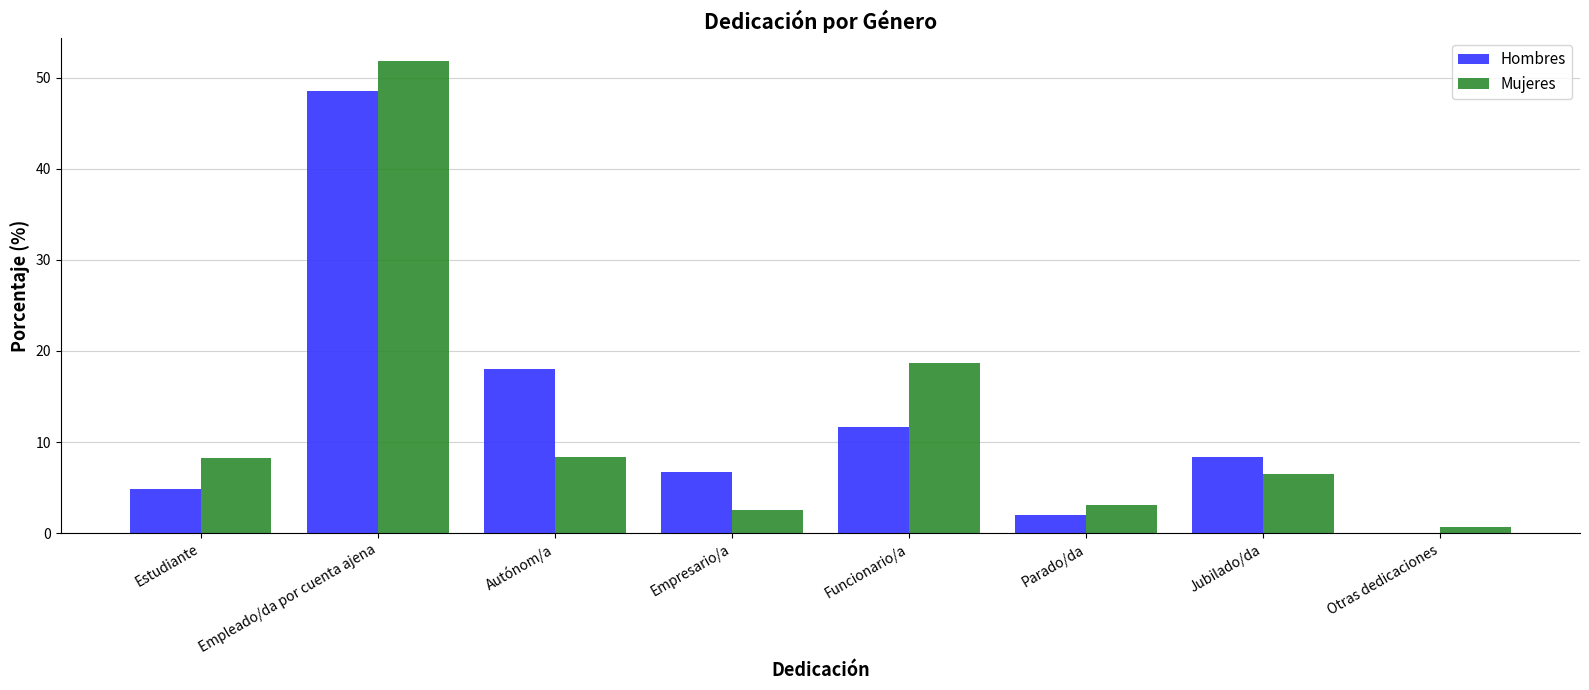

What is the average value of the Hombres series?

12.5